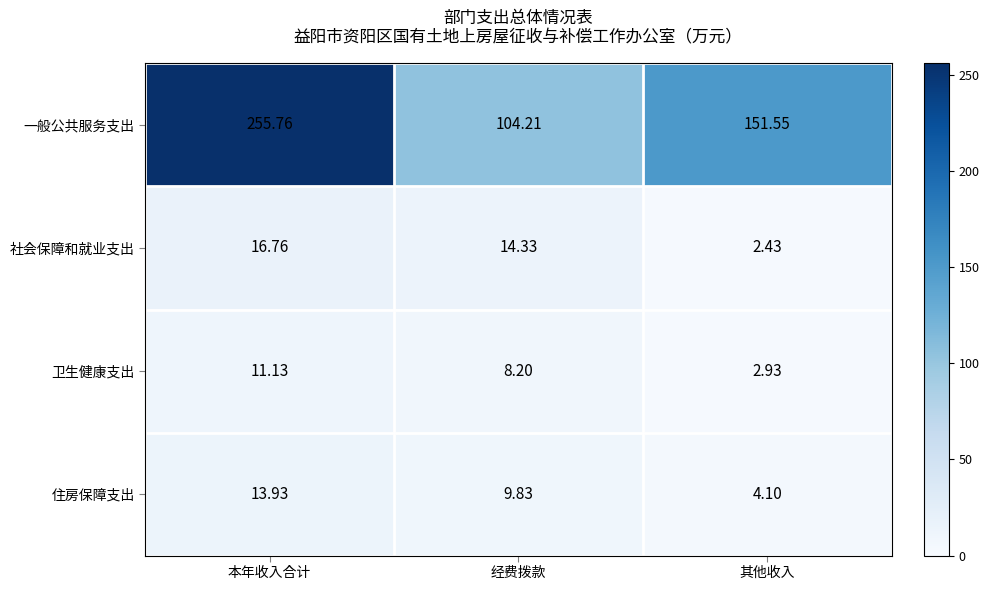

Between 本年收入合计 and 经费拨款, which series saw the biggest shift?

一般公共服务支出